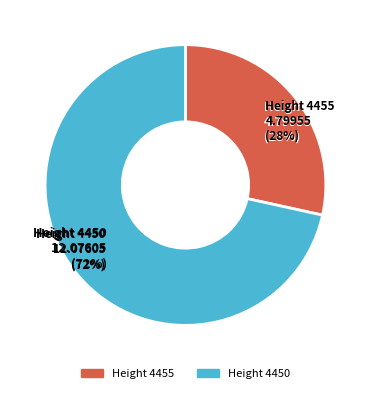

To the nearest percent, what is the combined percentage of 4455 and 4450?

100%